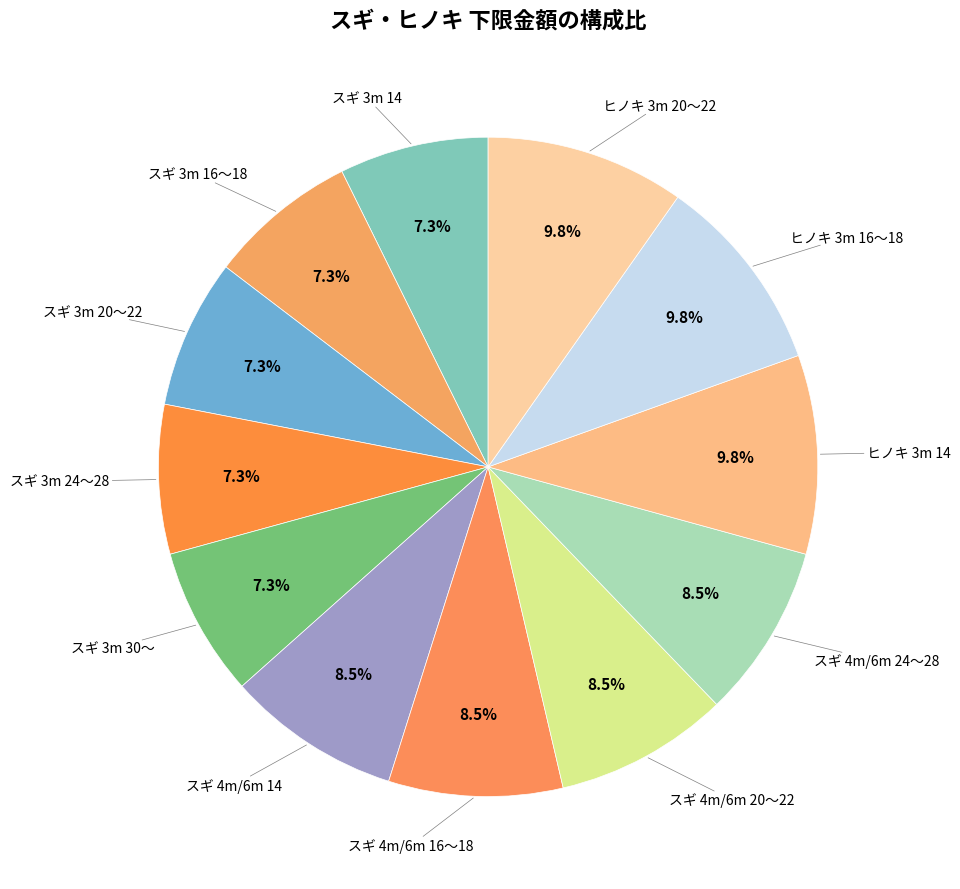

How many slices are in this pie chart?

12